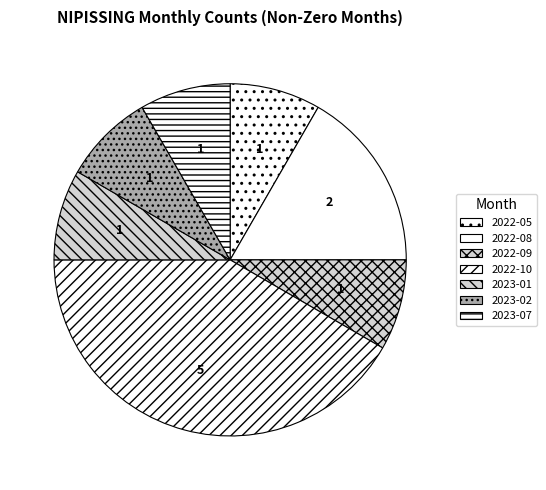

Does any single category account for the majority?

No